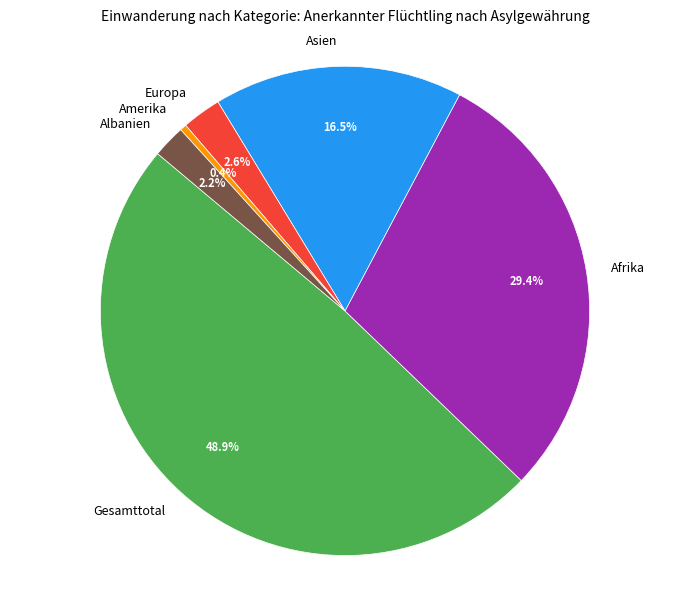

Which has a higher value, Asien or Europa?

Asien